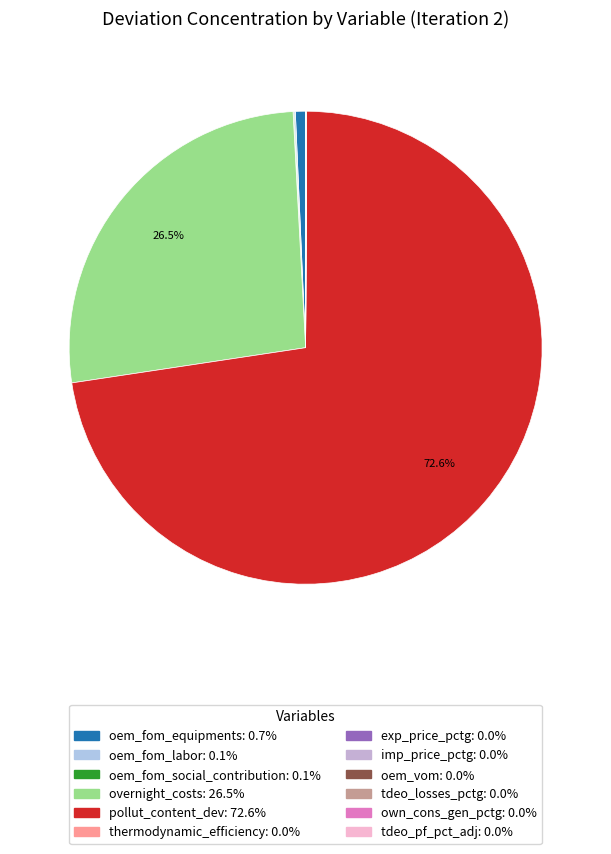

To the nearest percent, what is the difference between the overnight_costs and oem_fom_labor slice percentages?

26%